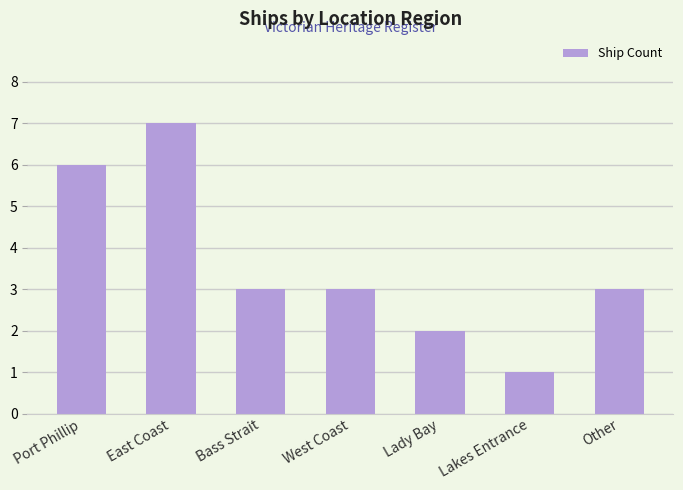

What is the label of the 4th bar from the left?

West Coast